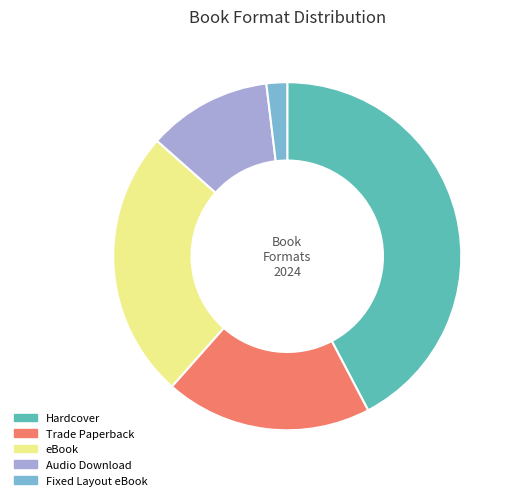

What is the largest slice in the pie chart?

Hardcover